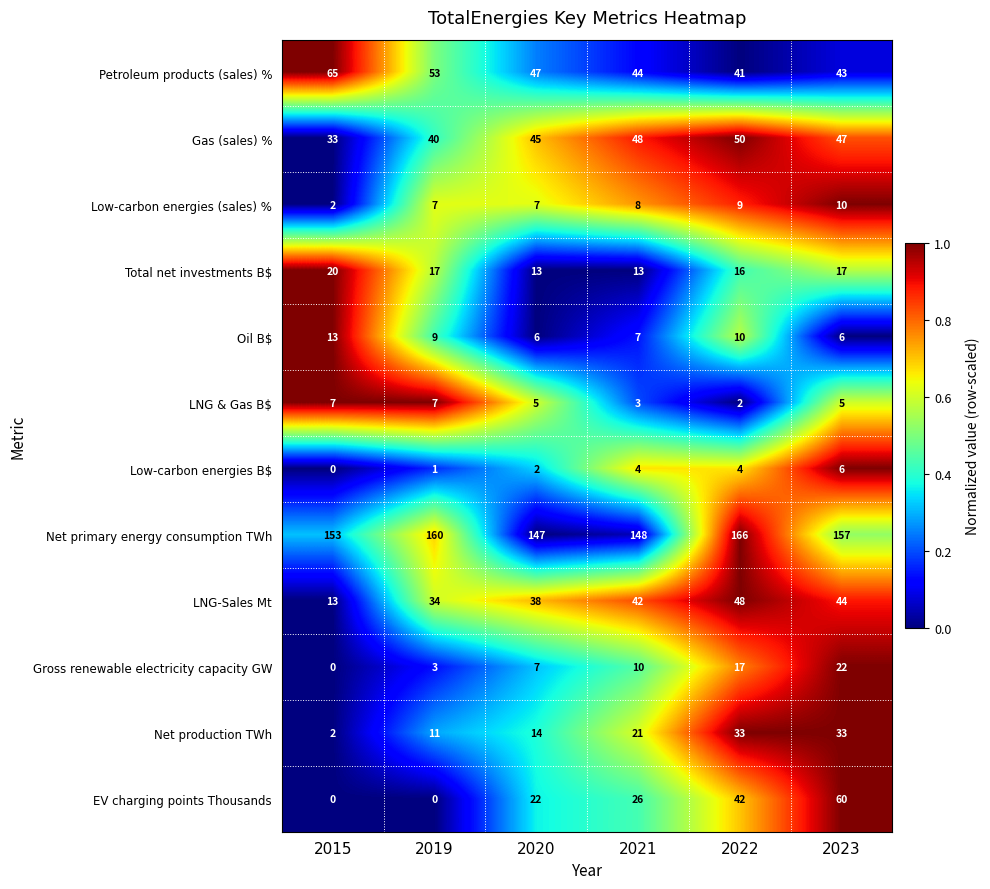

At which category is the sum across all series the highest?

2023